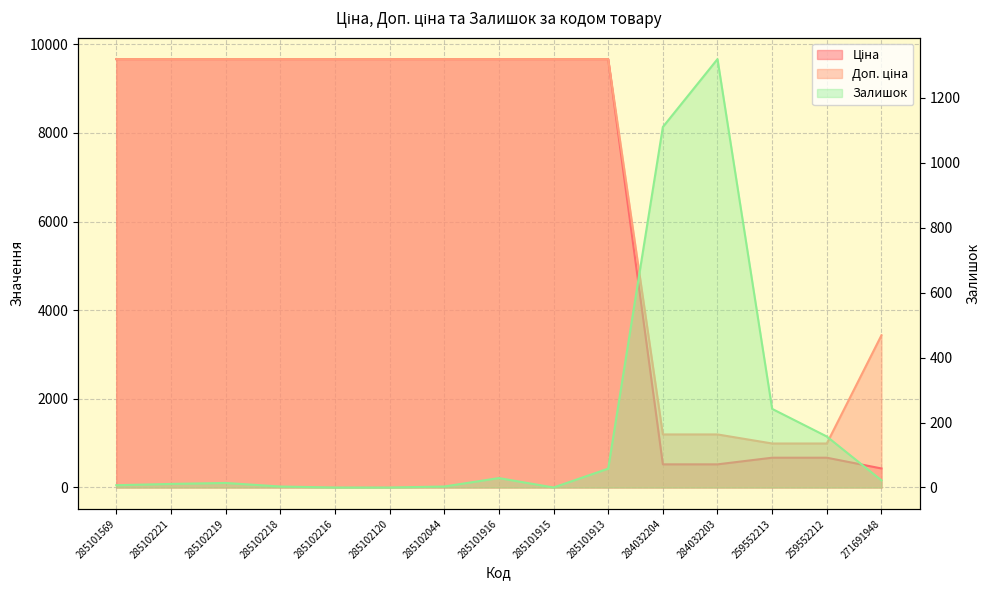

In Залишок, how many points are higher than both neighbors (excluding endpoints)?

3